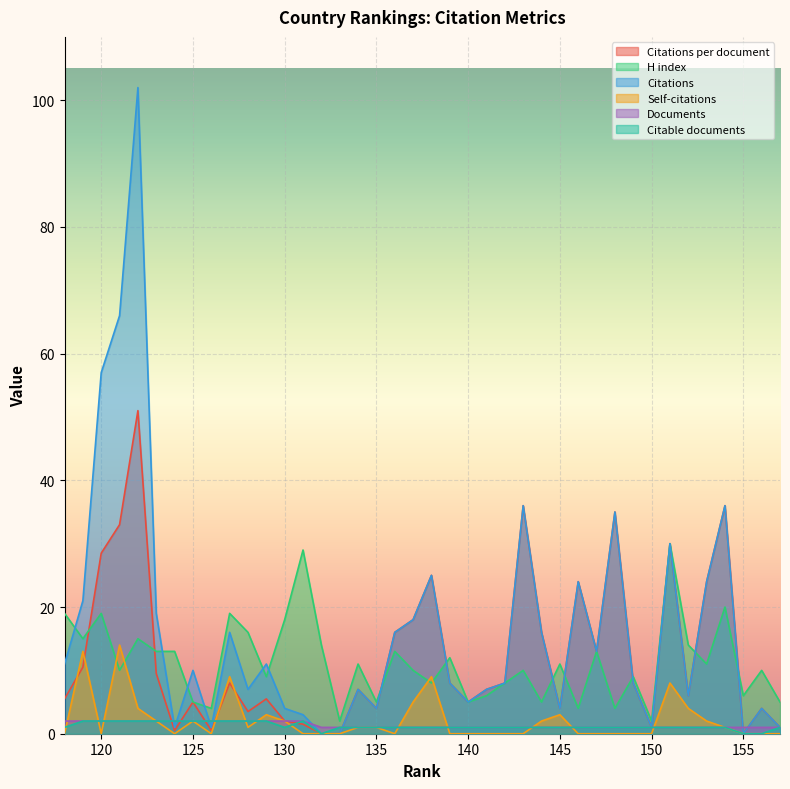

Does the chart display data point markers on the line(s)?

No